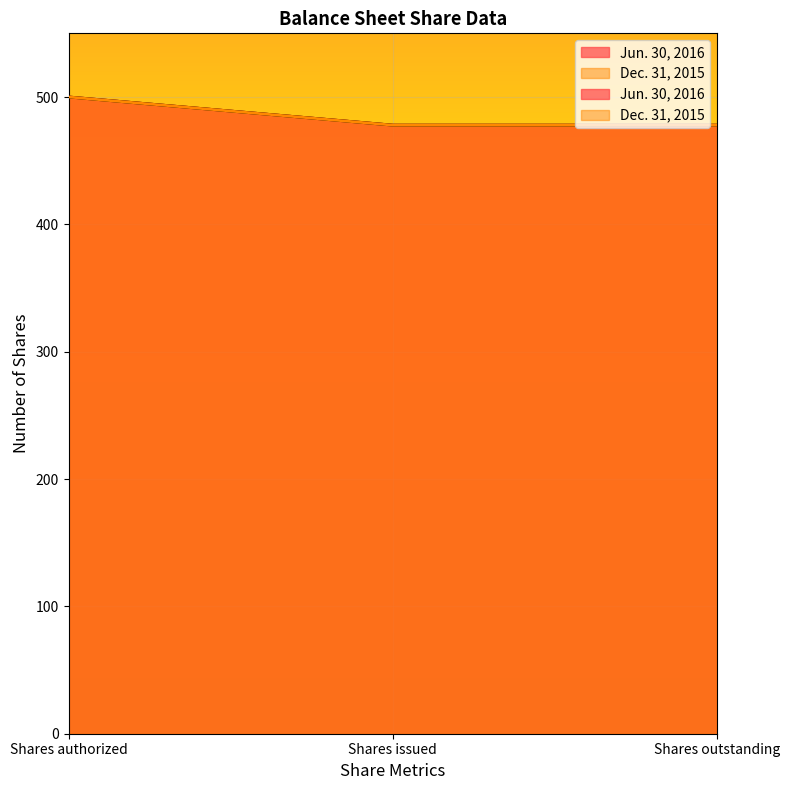

Reading left to right, list all the values displayed in this chart.

Jun. 30, 2016: Shares authorized=500.0	Shares issued=477.9	Shares outstanding=477.9
Dec. 31, 2015: Shares authorized=500.0	Shares issued=477.9	Shares outstanding=477.9